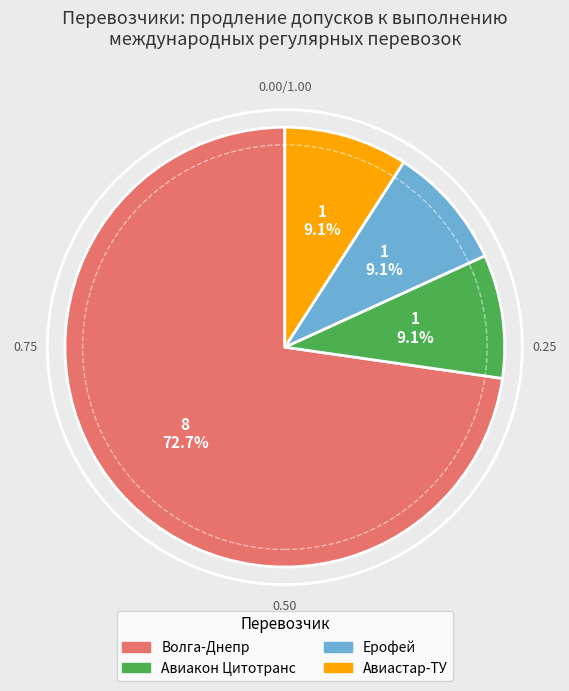

Approximately how many times larger is the value at Волга-Днепр compared to Авиастар-ТУ?

8.0